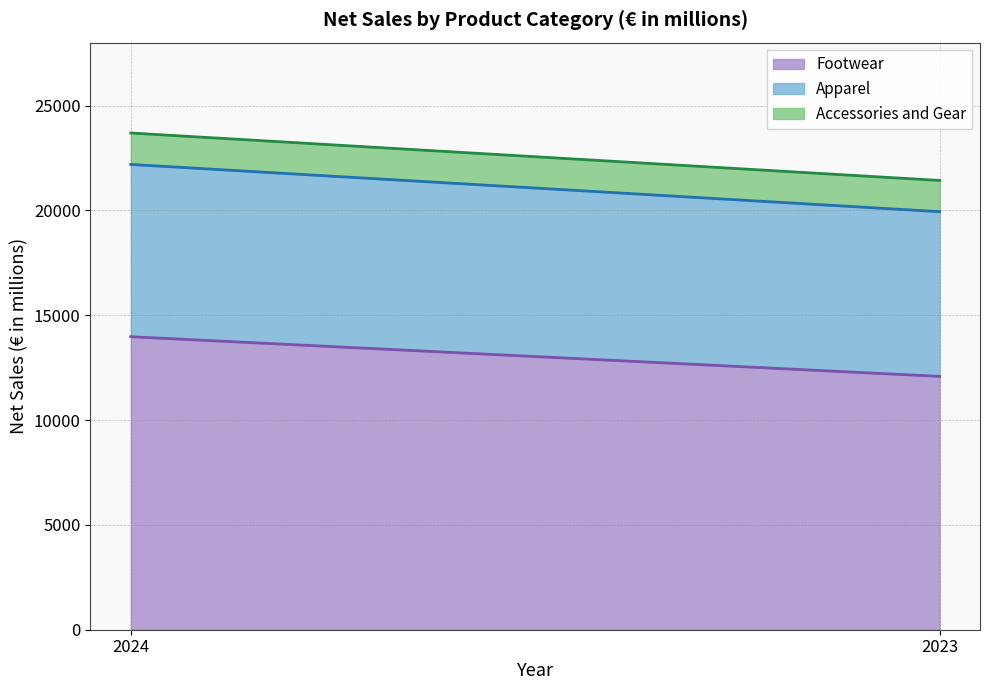

What are all the series names shown in the legend?

Footwear, Apparel, Accessories and Gear